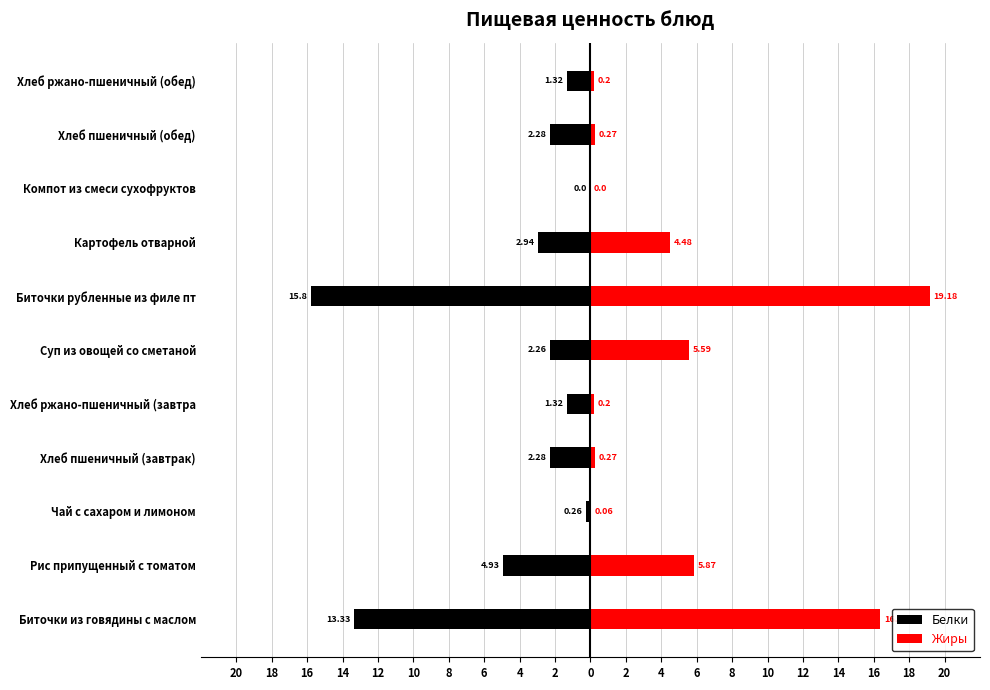

Which series has the largest total across all categories?

Жиры